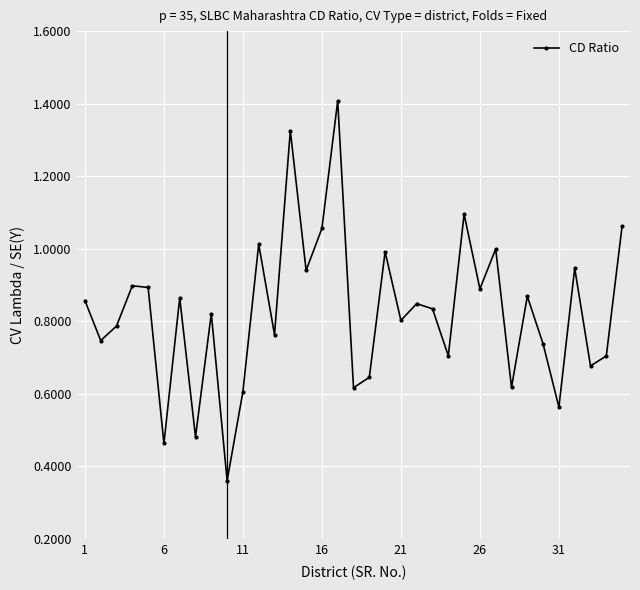

Does the chart display data point markers on the line(s)?

Yes